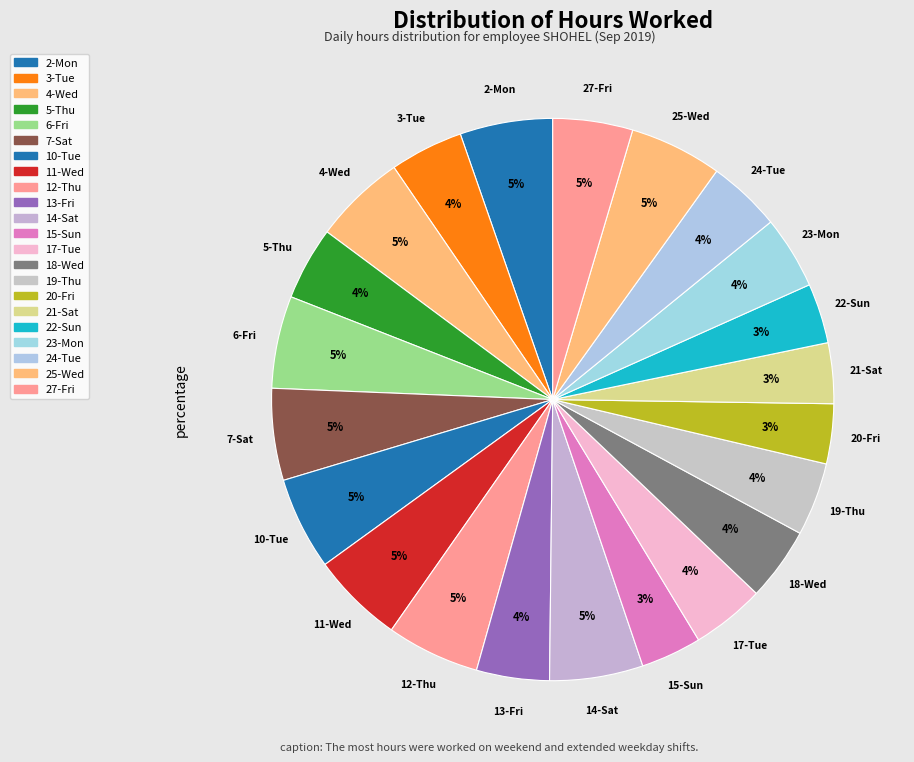

Does 20-Fri account for over 50% of the chart?

No